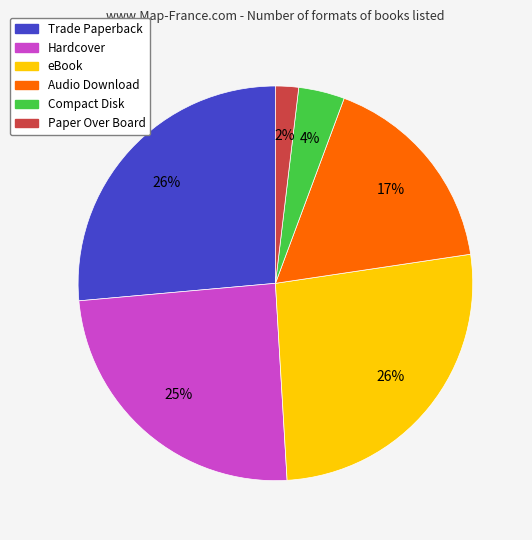

Does any single category account for the majority?

No